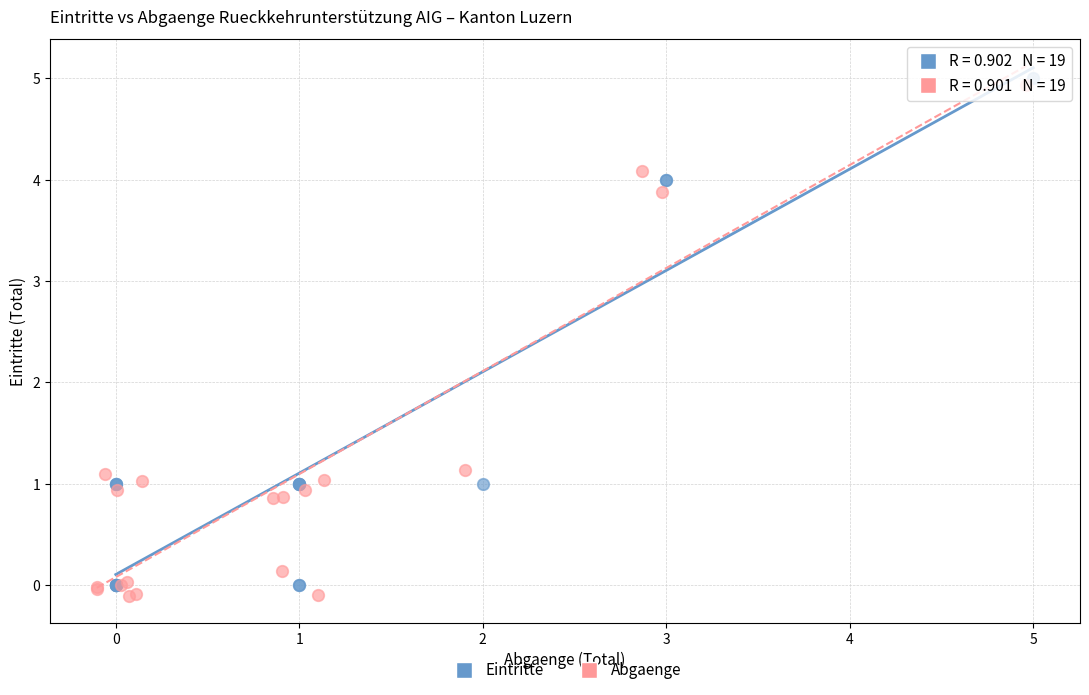

Which series contains the highest Y value?

Eintritte